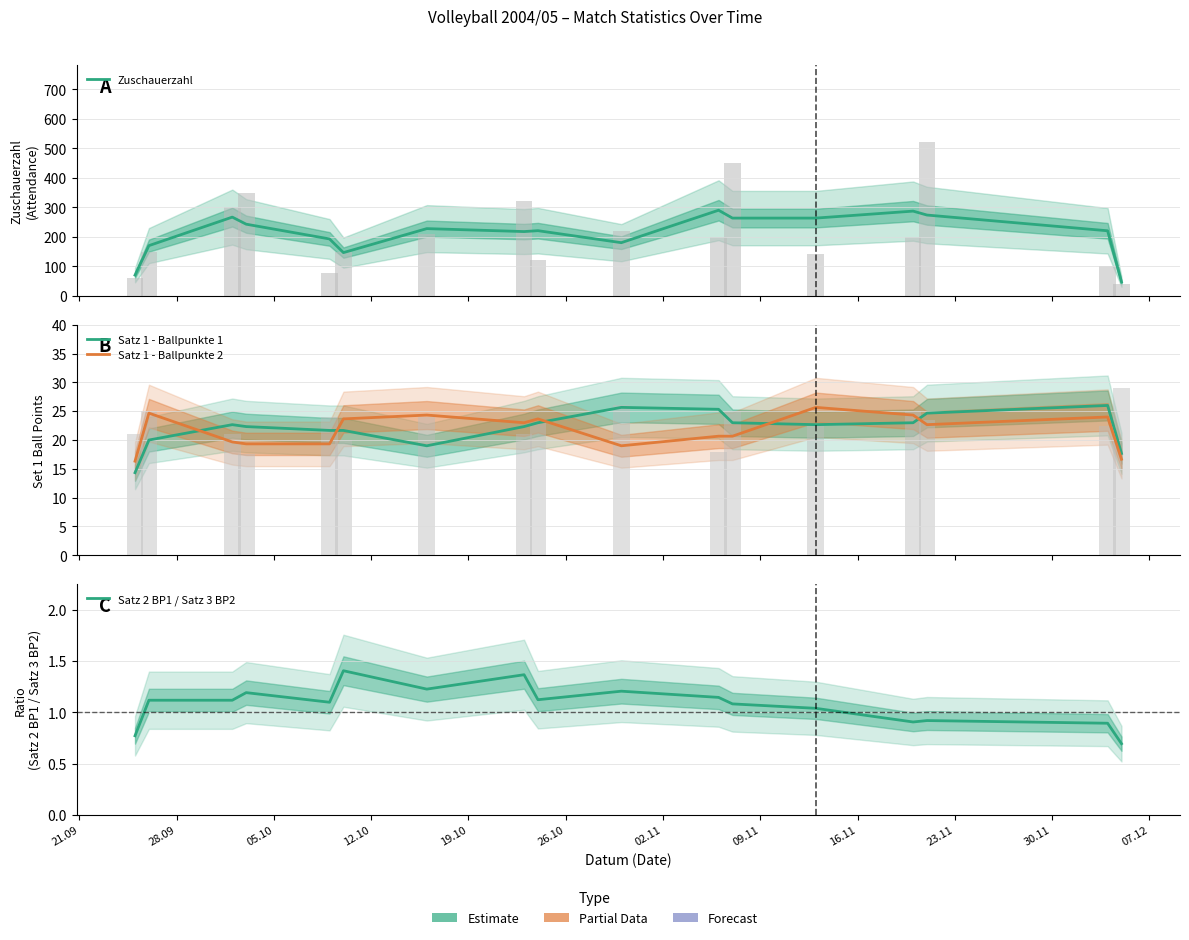

What is the label of the 3rd bar from the left?

05.10